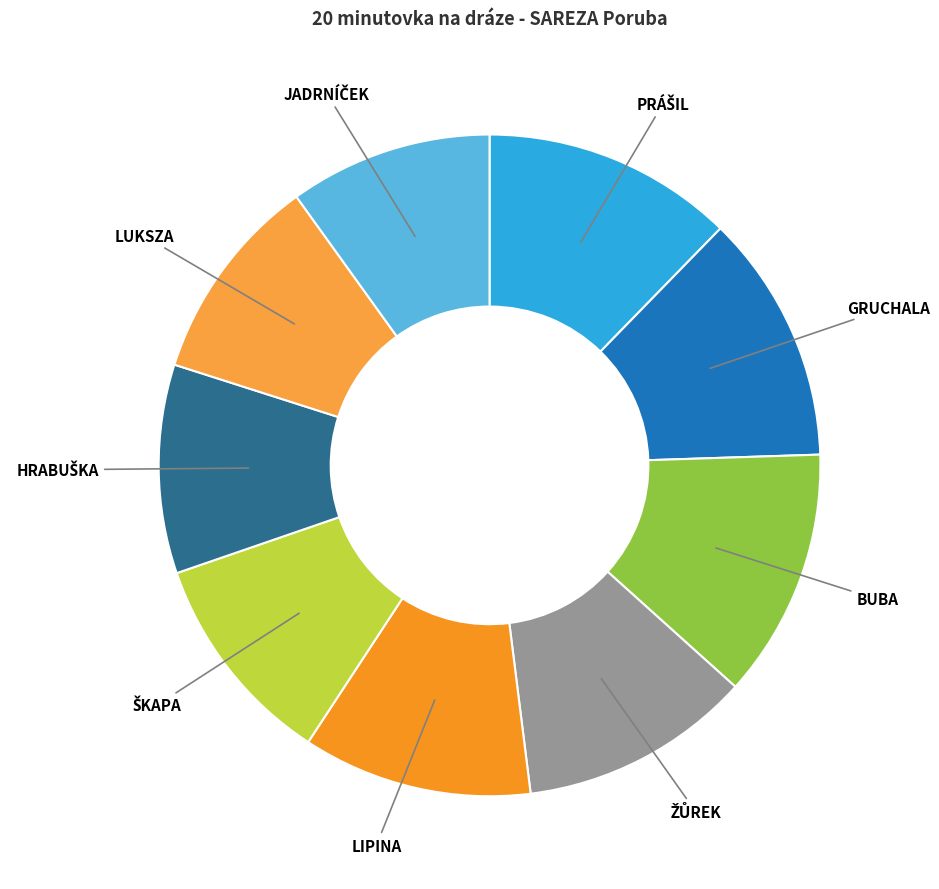

True or false: LIPINA accounts for 1% of the total.

False